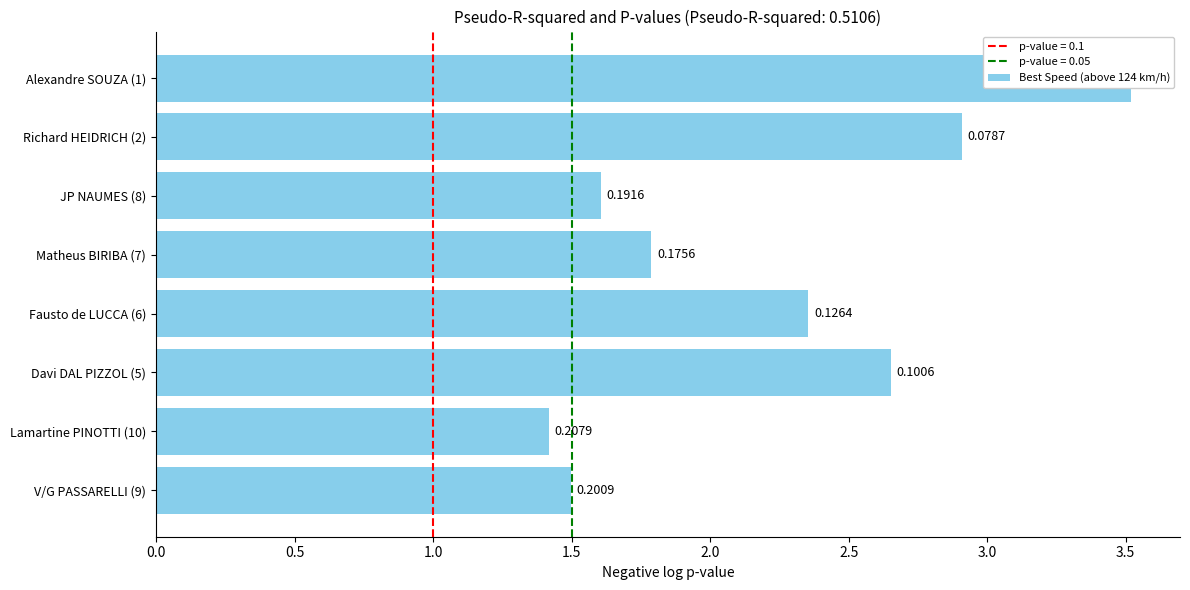

Are the bars horizontal?

Yes